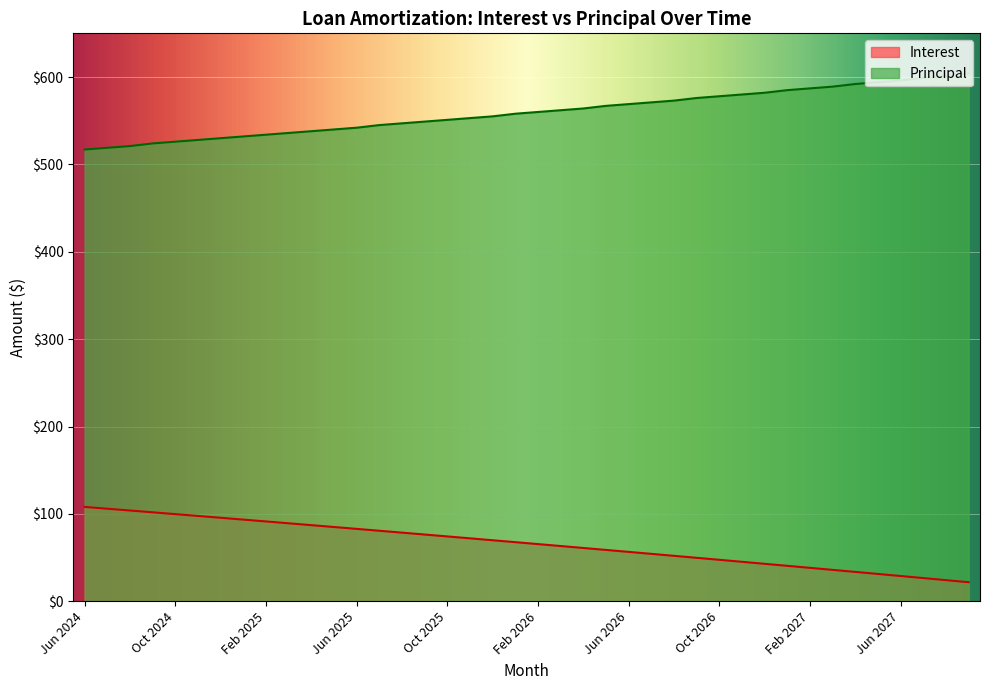

What is the difference between the maximum and minimum values in the Principal series?

87.0